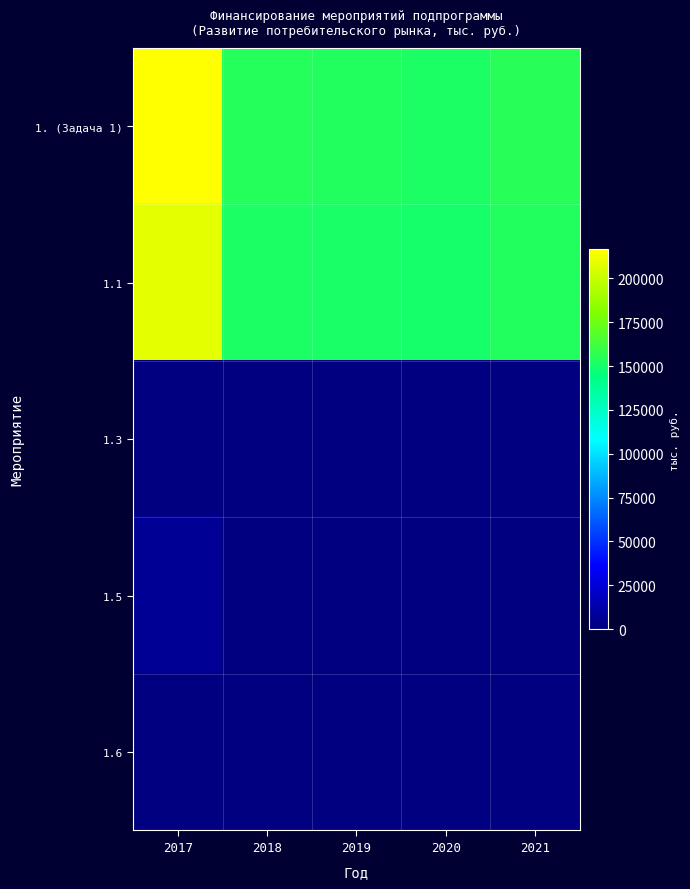

Which series has the largest total across all categories?

1. (Задача 1)